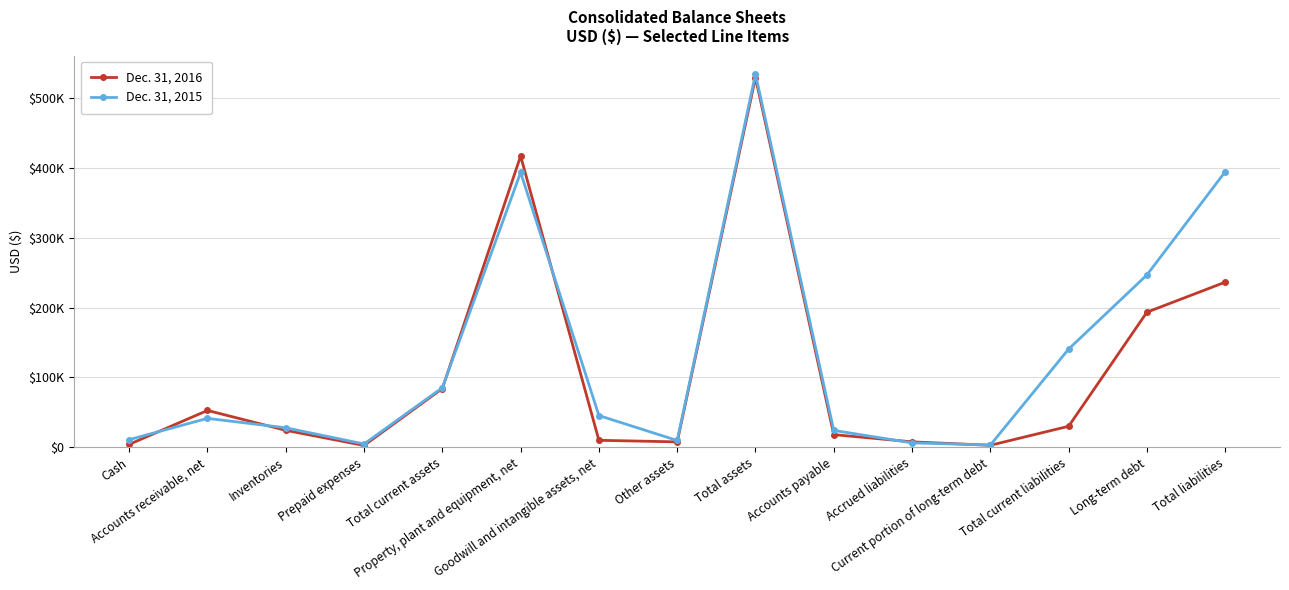

Between Goodwill and intangible assets, net and Accounts receivable, net, which is larger?

Accounts receivable, net